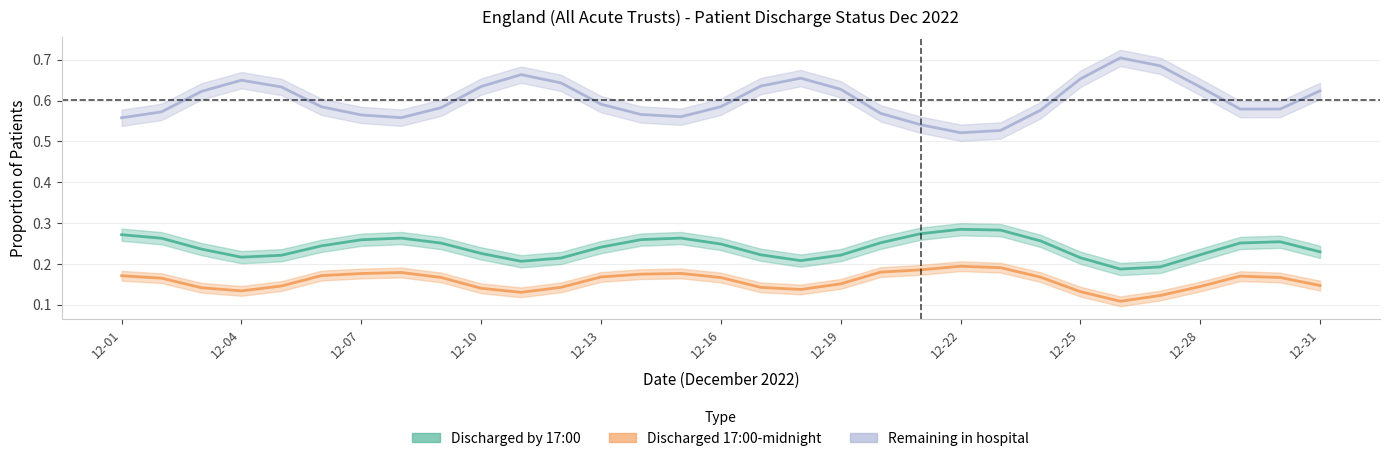

Count the number of data series in this chart.

3